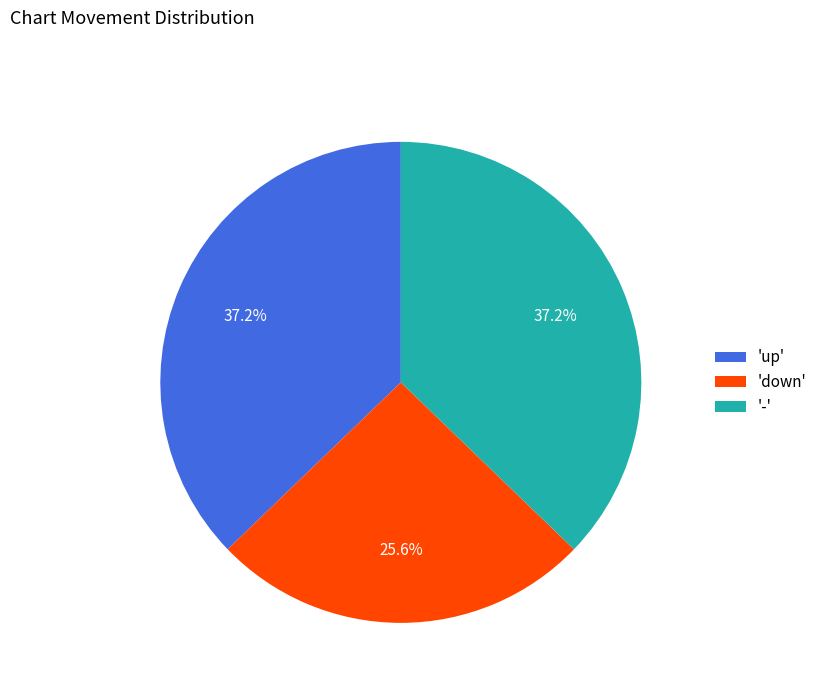

To the nearest percent, what is the difference between the largest and smallest slice percentages?

12%